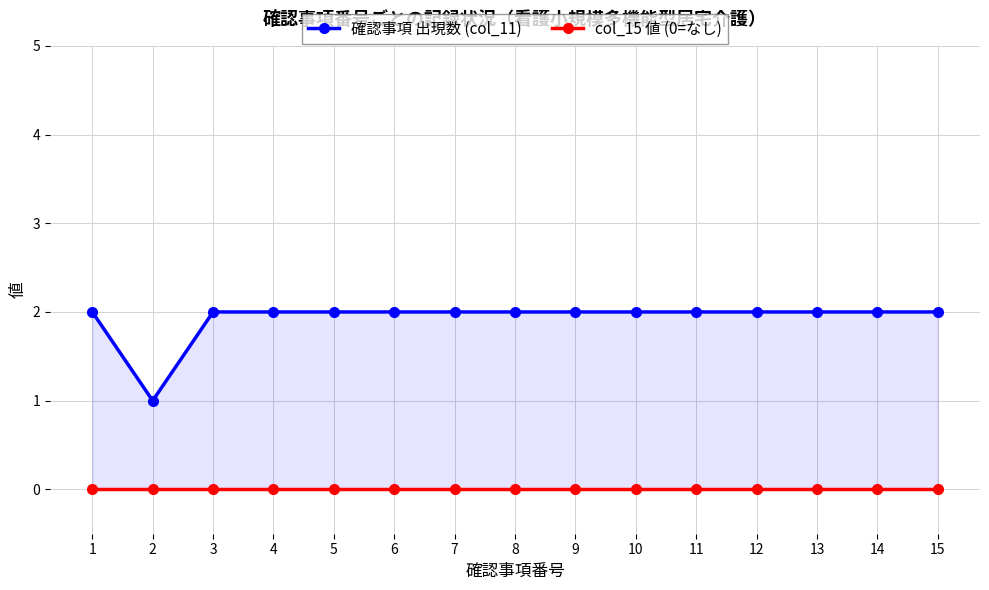

Where is 確認事項 出現数 (col_11) nearest to the value 1?

2